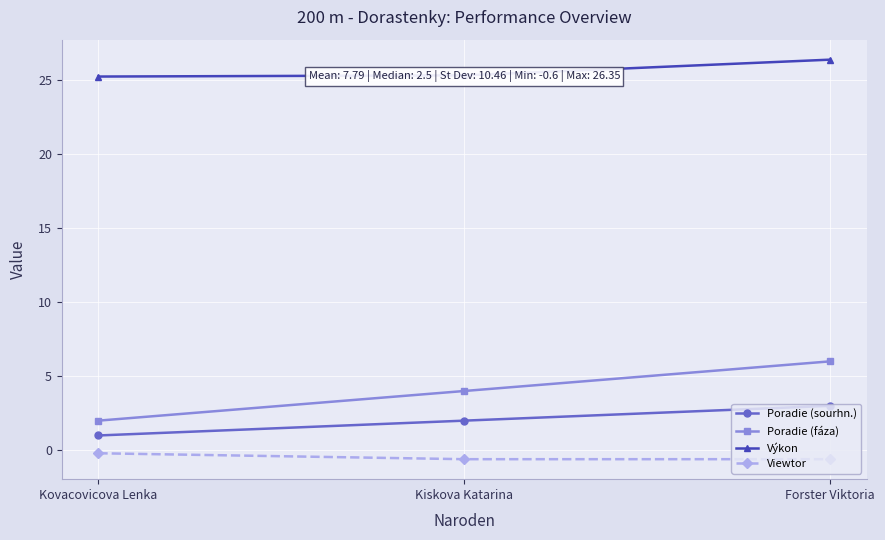

What is the label of the 2nd point from the left?

Kiskova Katarina